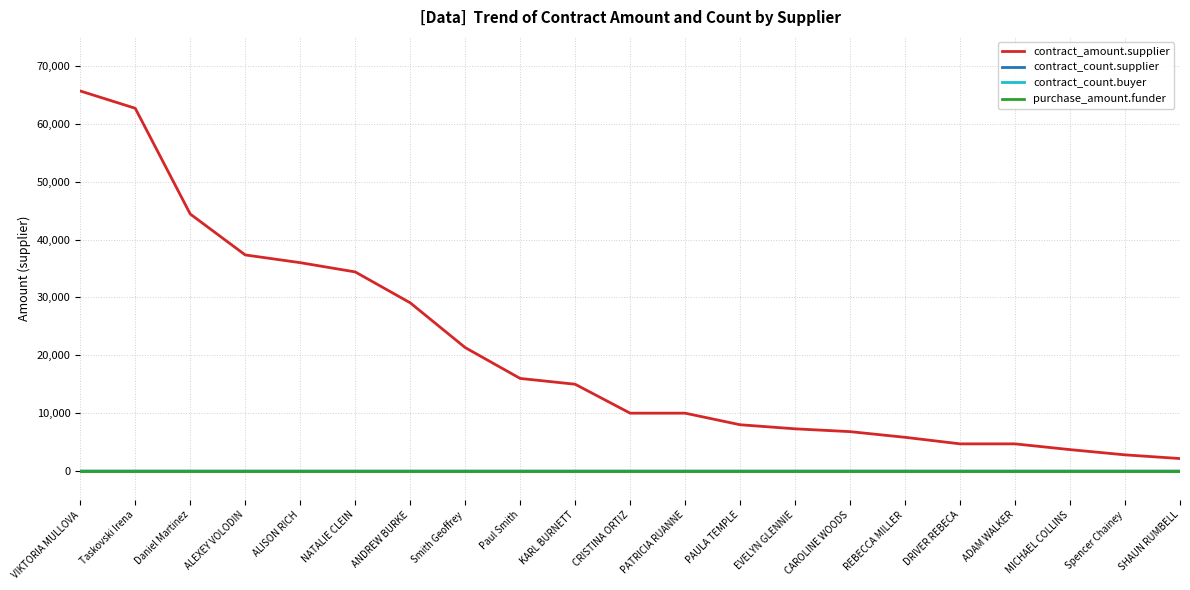

At which category is the sum across all series the highest?

VIKTORIA MULLOVA